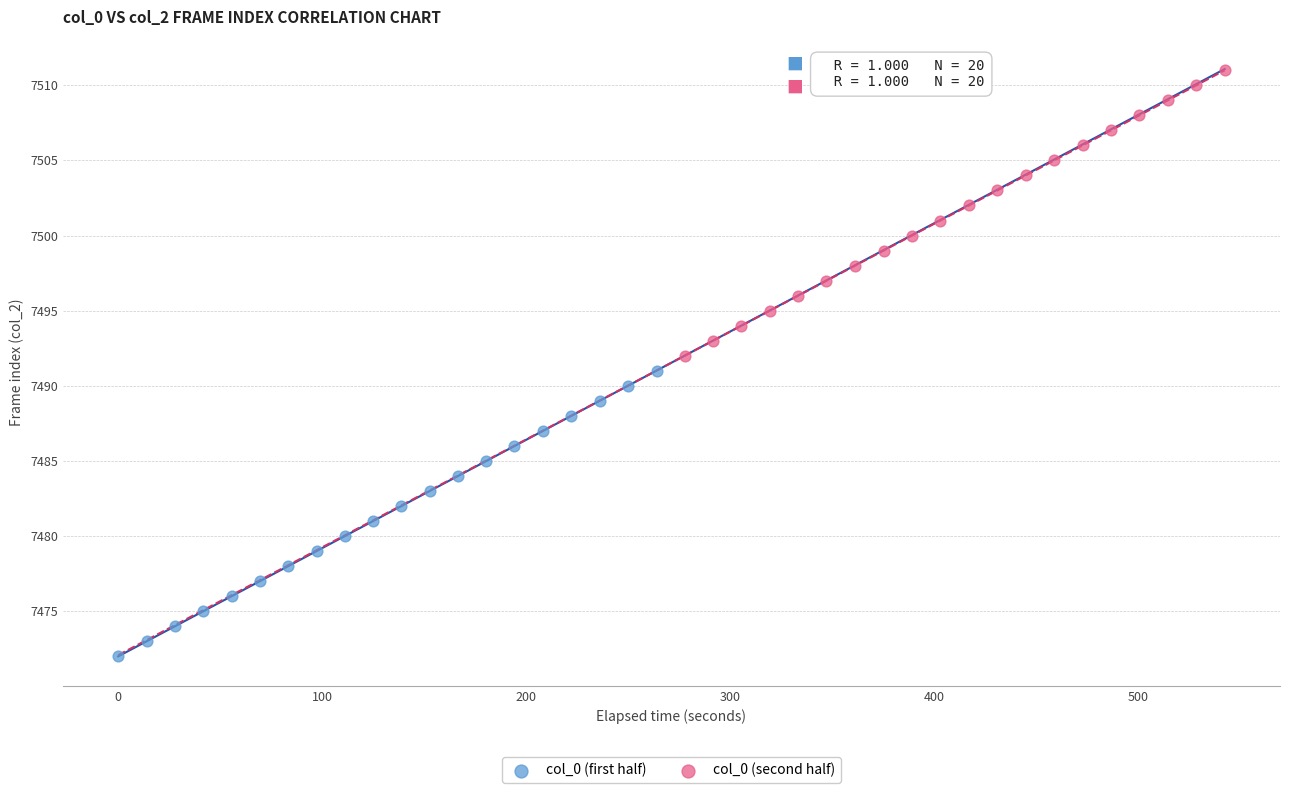

Which series reaches the minimum Y coordinate?

col_0 (first half)